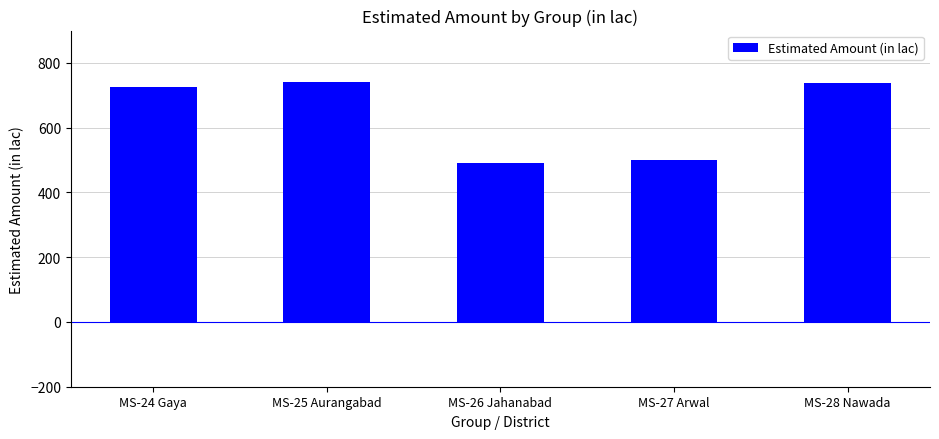

Approximately how many times larger is the value at MS-25 Aurangabad compared to MS-28 Nawada?

1.0